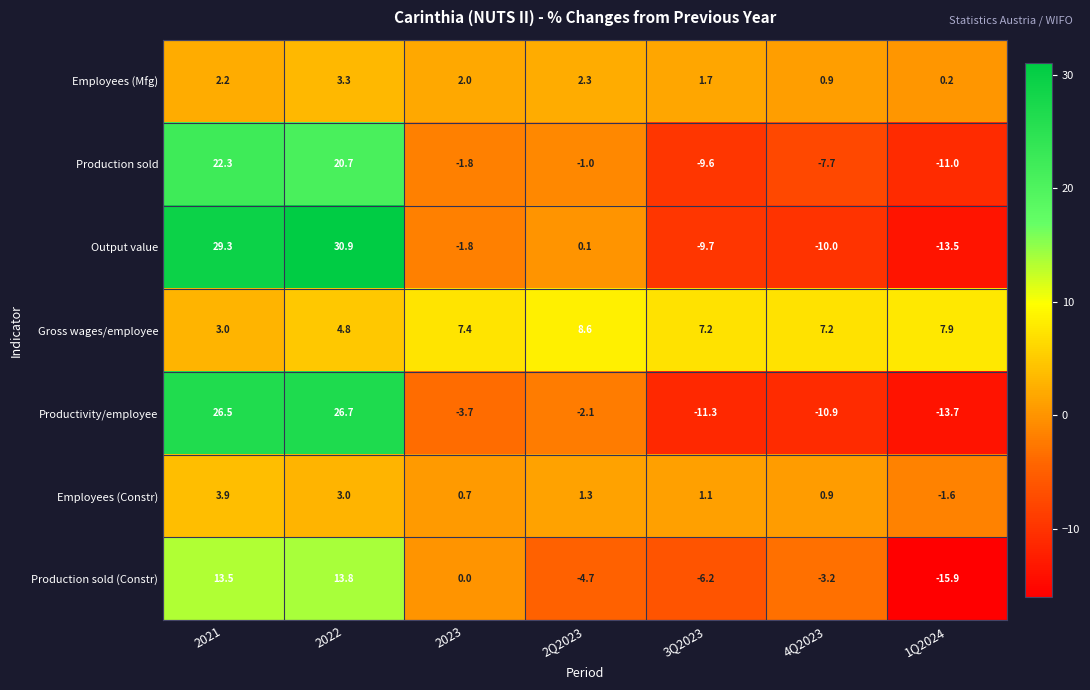

Which label corresponds to the largest value in the chart?

2022